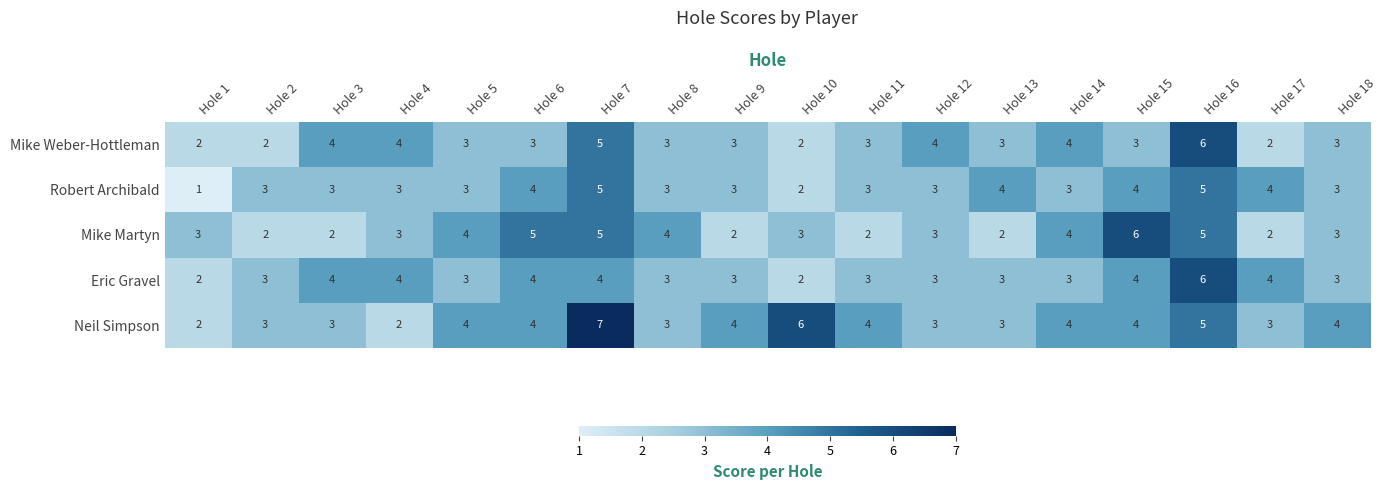

Which label corresponds to the largest value in the chart?

Hole 7